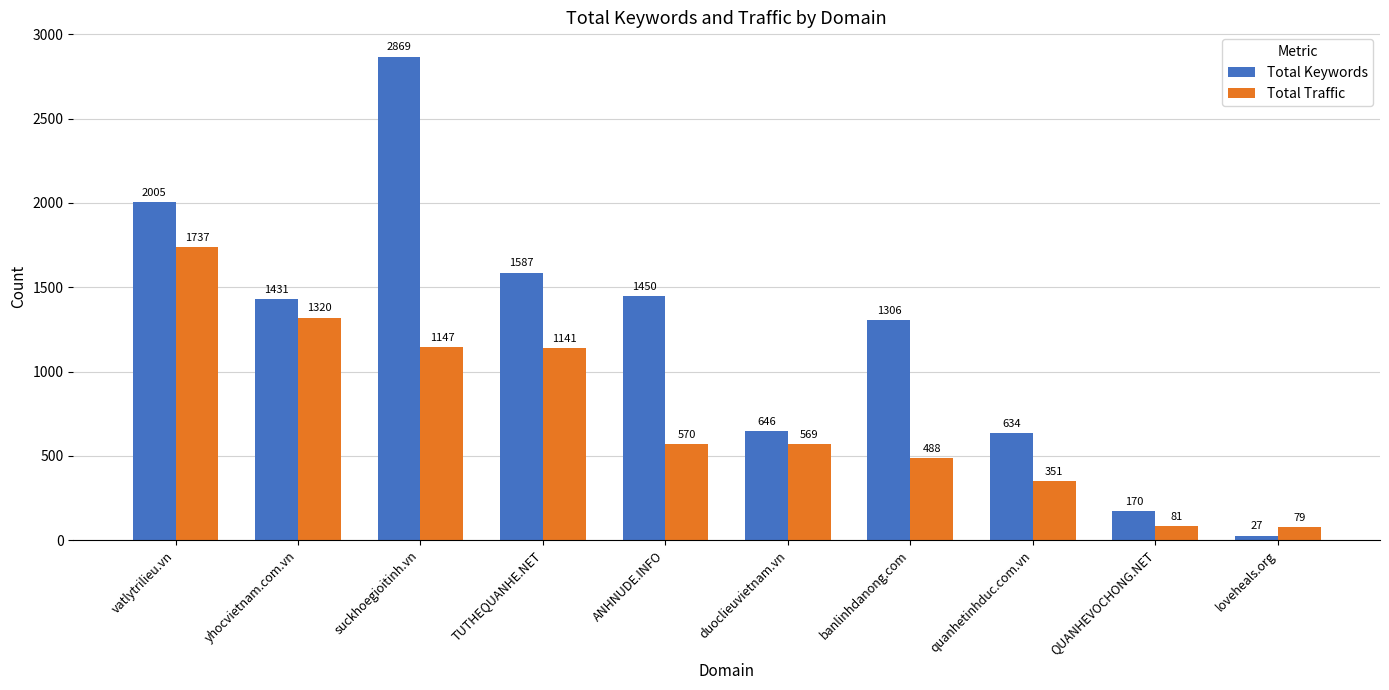

Rank the series by their average value, from highest to lowest.

Total Keywords, Total Traffic